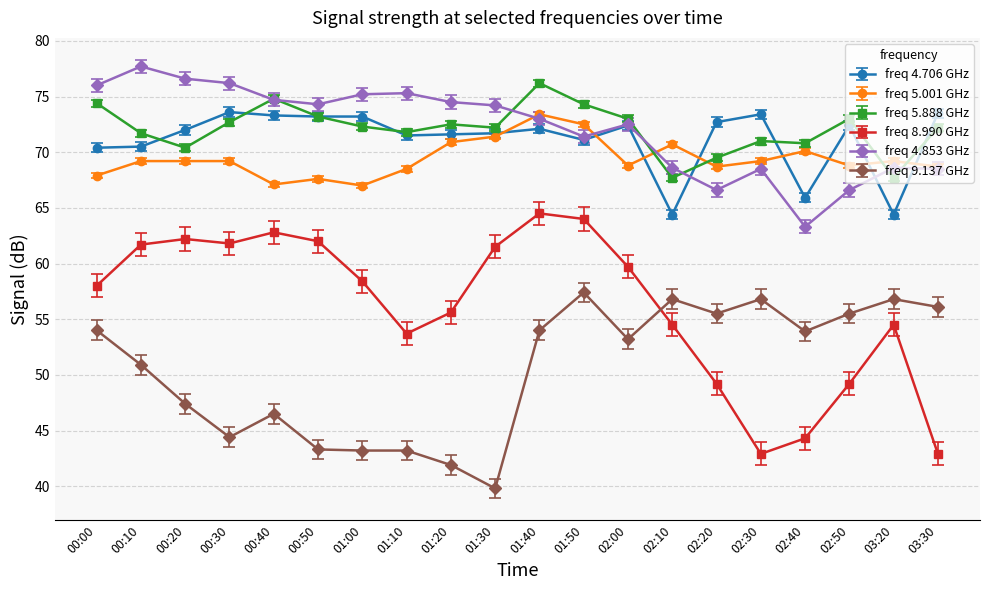

True or false: freq 5.001 GHz and freq 8.990 GHz cross at least once.

False